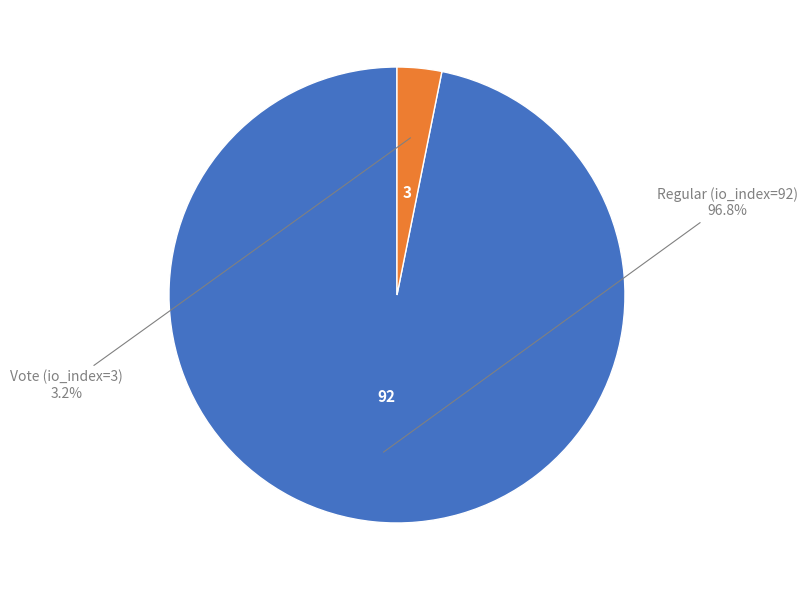

What percentage is the Regular (io_index=92) slice, to the nearest percent?

97%